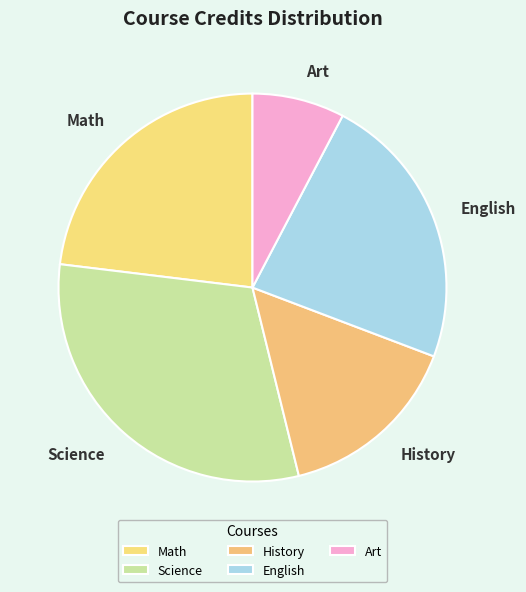

Approximately how many times larger is the value at English compared to Math?

1.0